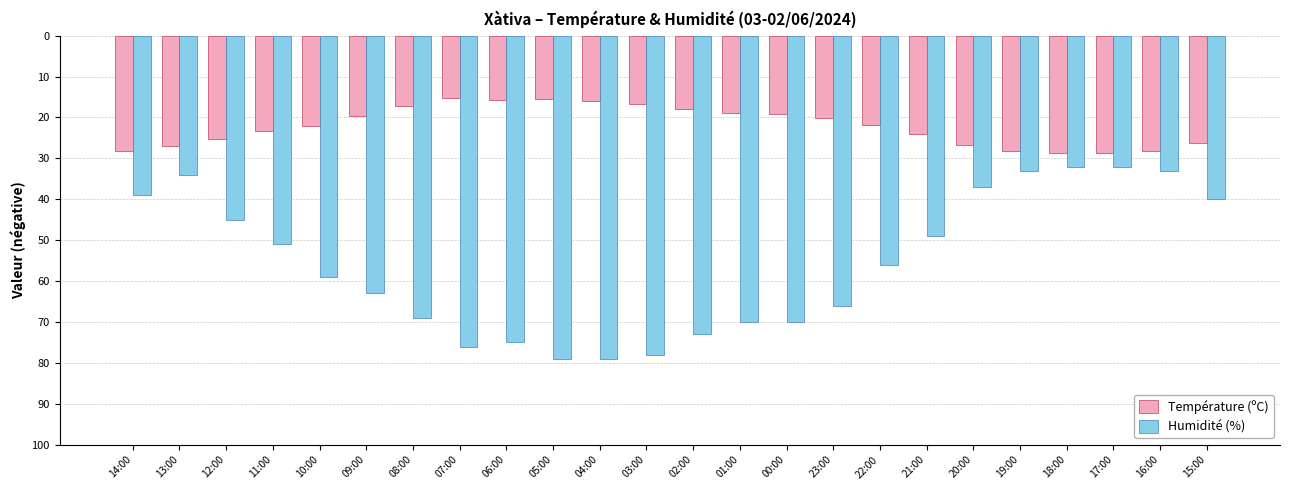

What are all the series names shown in the legend?

Température (ºC), Humidité (%)